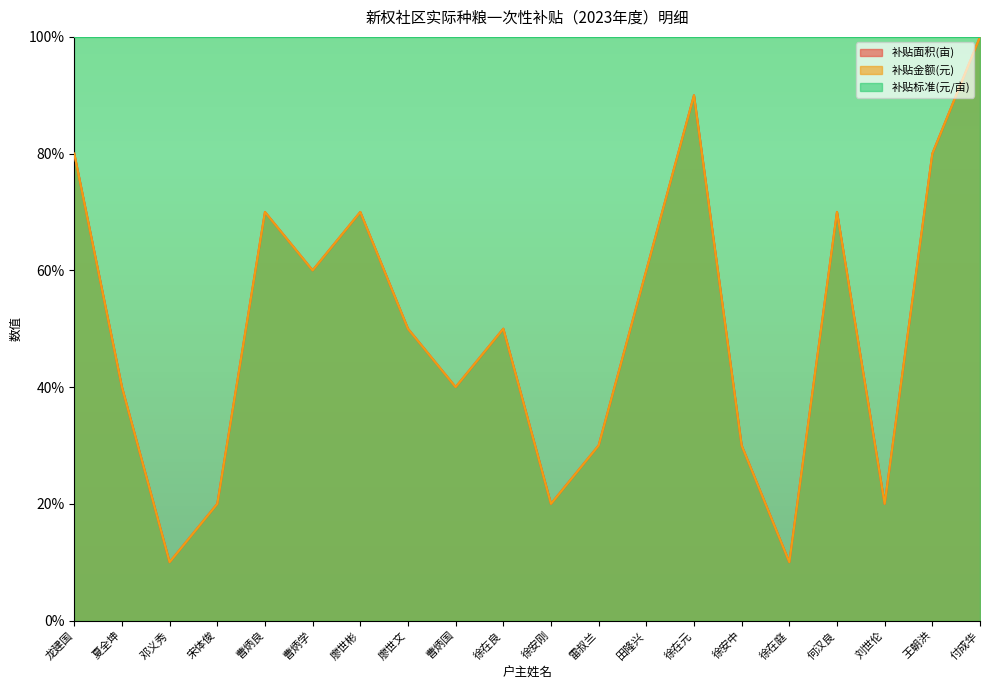

What is the sum of the 补贴面积(亩) values at 付成华 and 曹炳良?

170.0